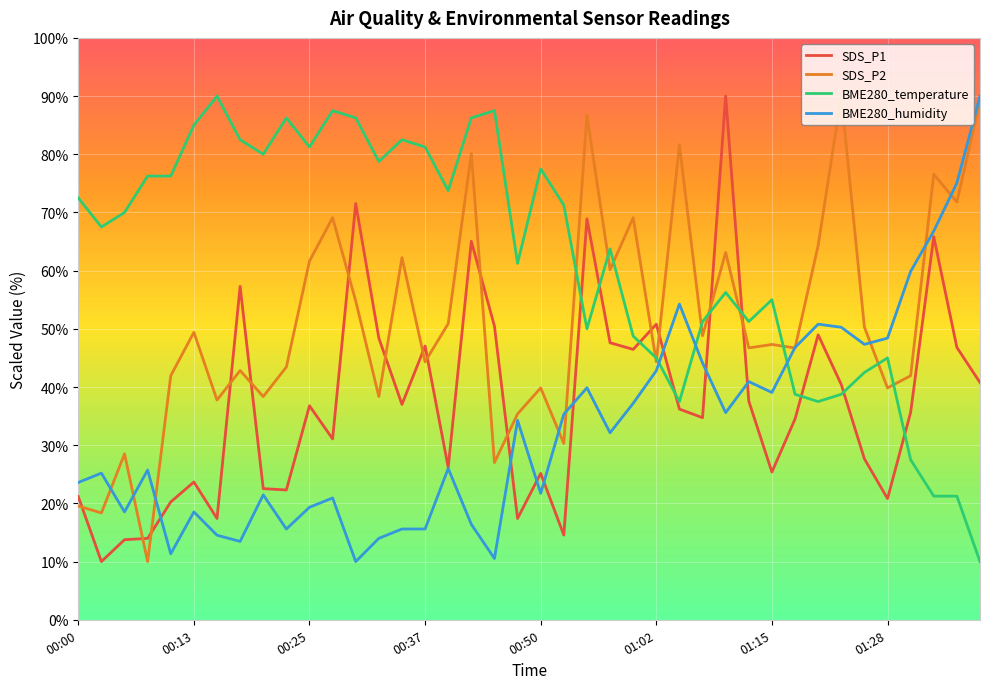

True or false: SDS_P1 and BME280_temperature intersect in this chart.

True